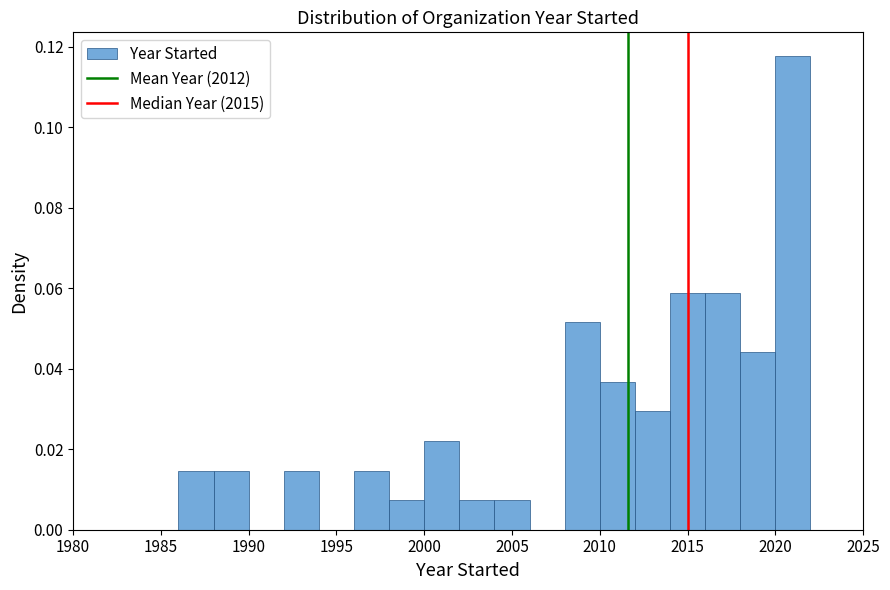

Reading left to right, transcribe this chart: for each bar, give the range it covers on the x-axis and its height. The values are not printed on the chart, so give them approximately, as read against the axis.

1986 to 1988: 0.014
1988 to 1990: 0.014
1990 to 1992: 0
1992 to 1994: 0.014
1994 to 1996: 0
1996 to 1998: 0.014
1998 to 2000: 0.008
2000 to 2002: 0.022
2002 to 2004: 0.008
2004 to 2006: 0.008
2006 to 2008: 0
2008 to 2010: 0.052
2010 to 2012: 0.036
2012 to 2014: 0.030
2014 to 2016: 0.058
2016 to 2018: 0.058
2018 to 2020: 0.044
2020 to 2022: 0.118